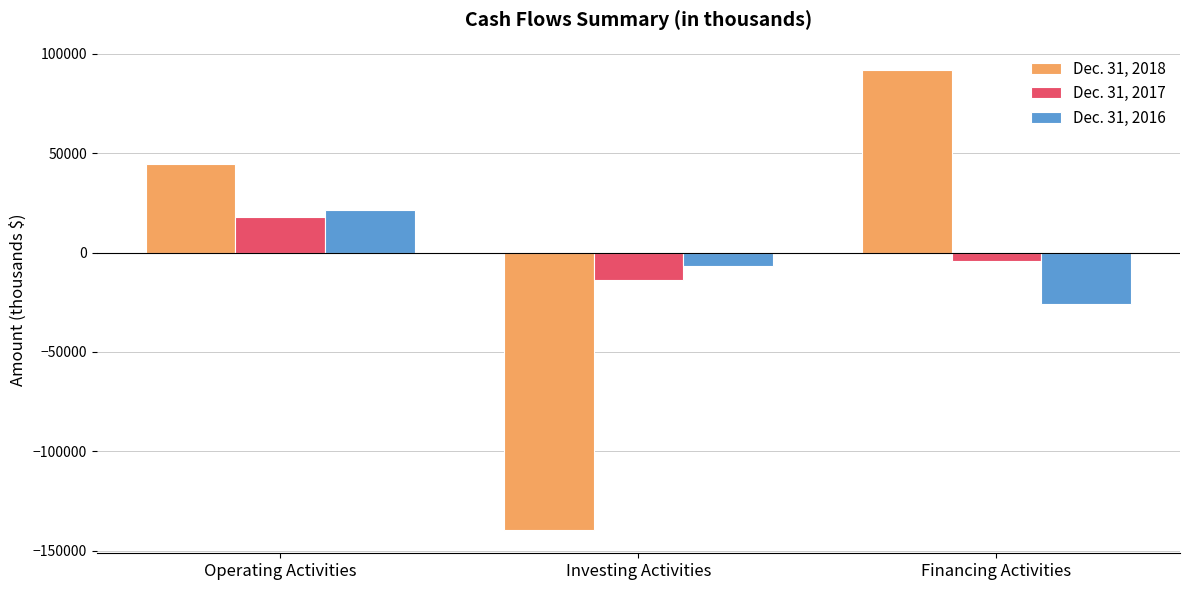

Are the bars grouped side by side (vs. stacked)?

Yes